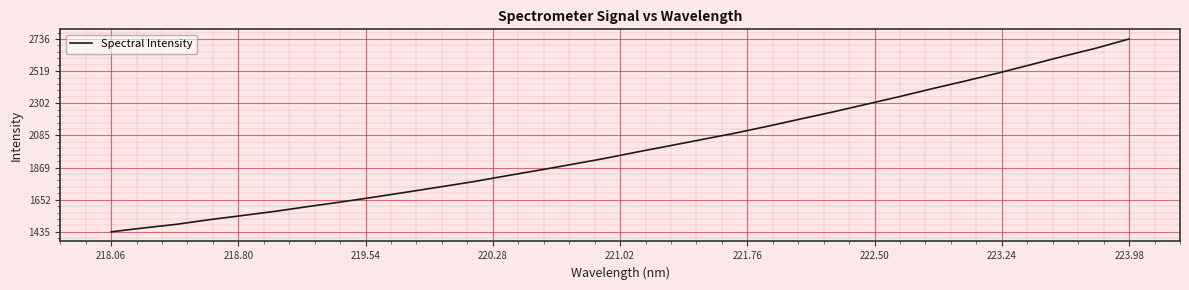

How many lines are shown in the chart?

1